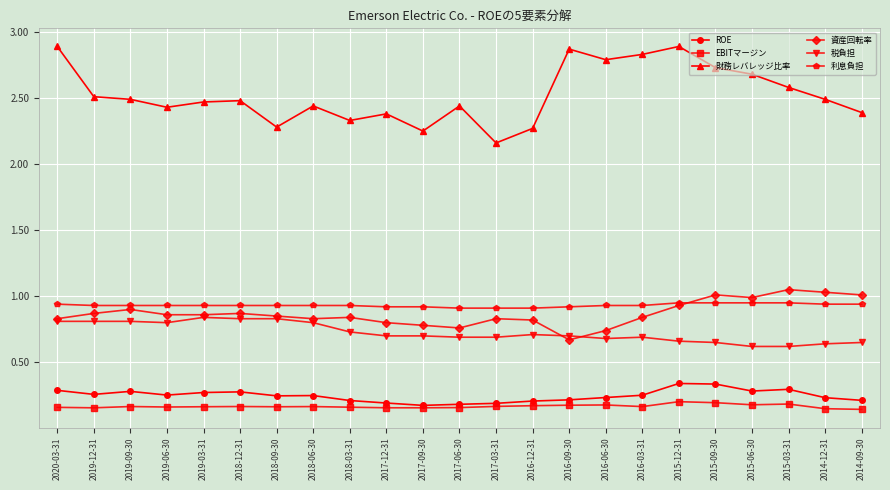

At which label does 財務レバレッジ比率 reach its minimum?

2017-03-31